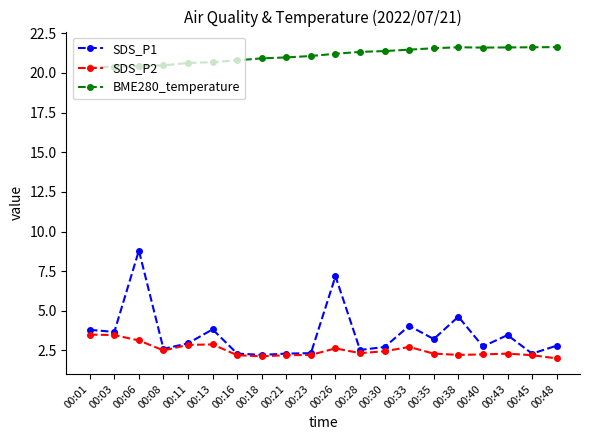

True or false: SDS_P2 and BME280_temperature intersect in this chart.

False